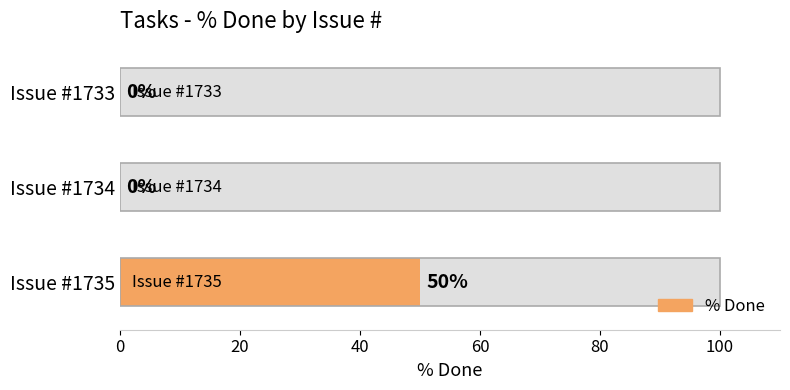

How many bars are there in total?

3